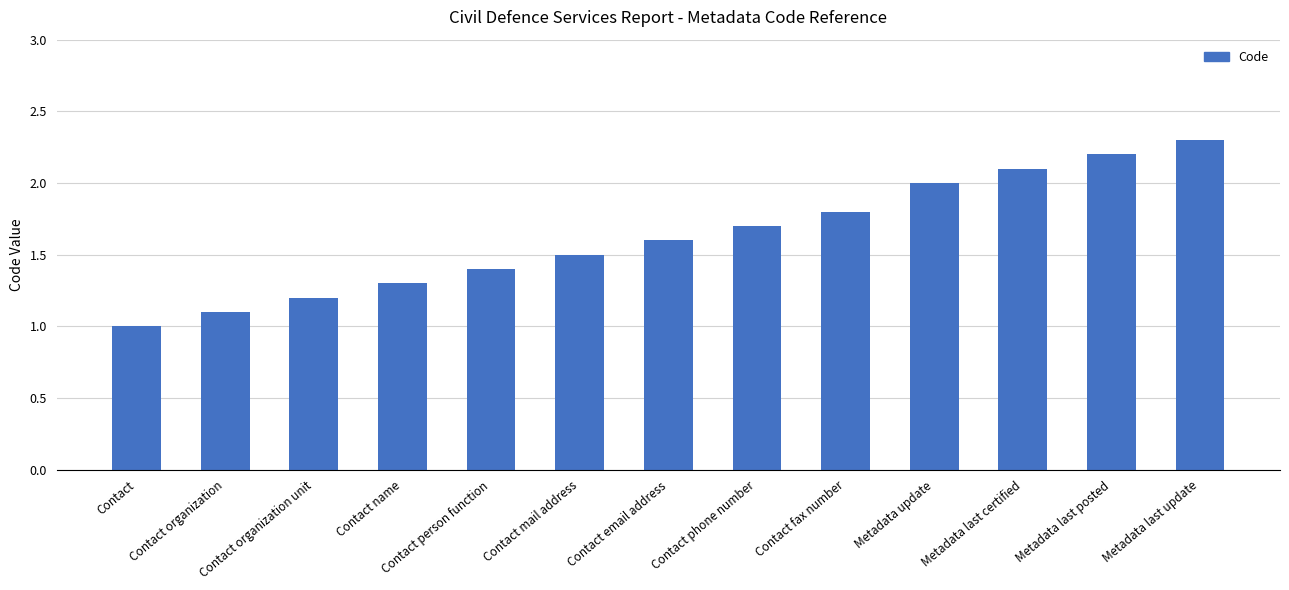

At which category does the chart reach its minimum across all series?

Contact